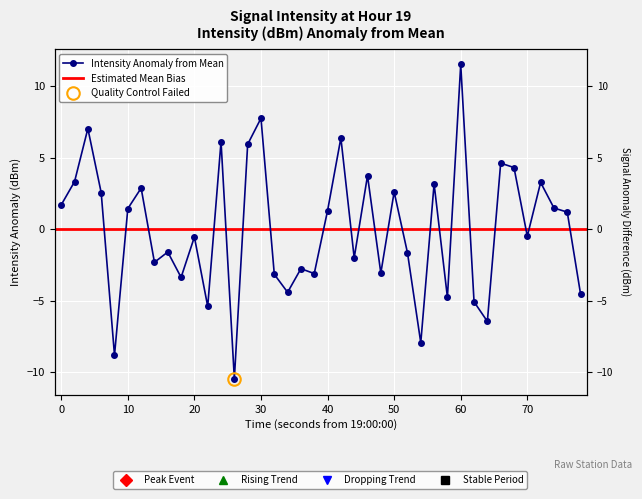

How many interior local peaks (higher than both neighbors) does the data have?

14